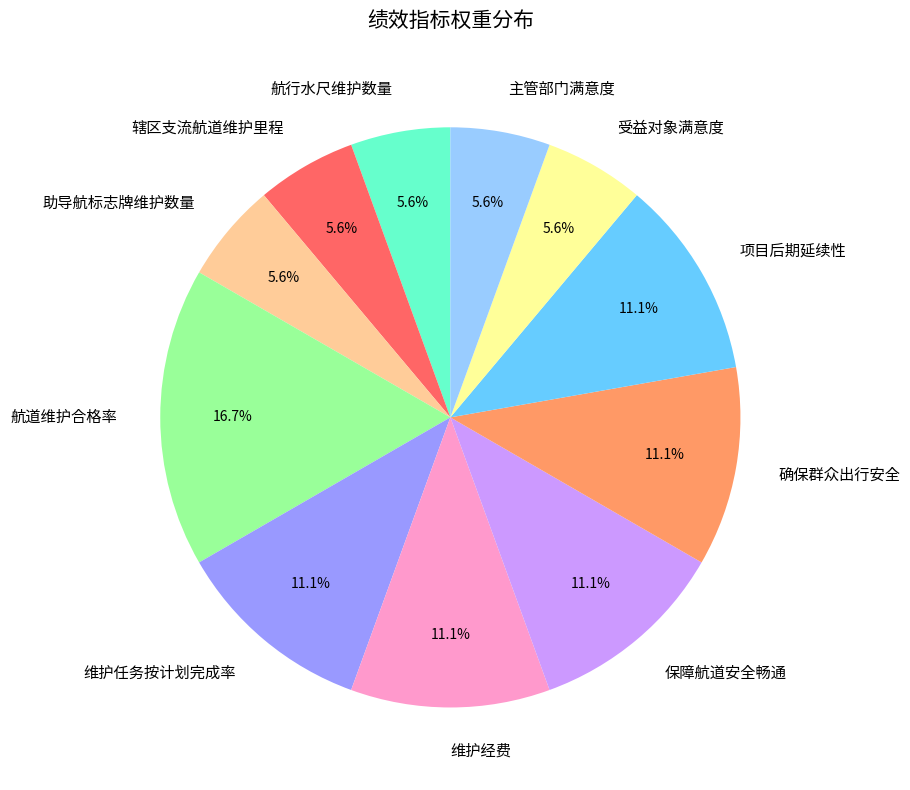

Combined, what portion of the pie is 维护经费 and 项目后期延续性?

22.2%